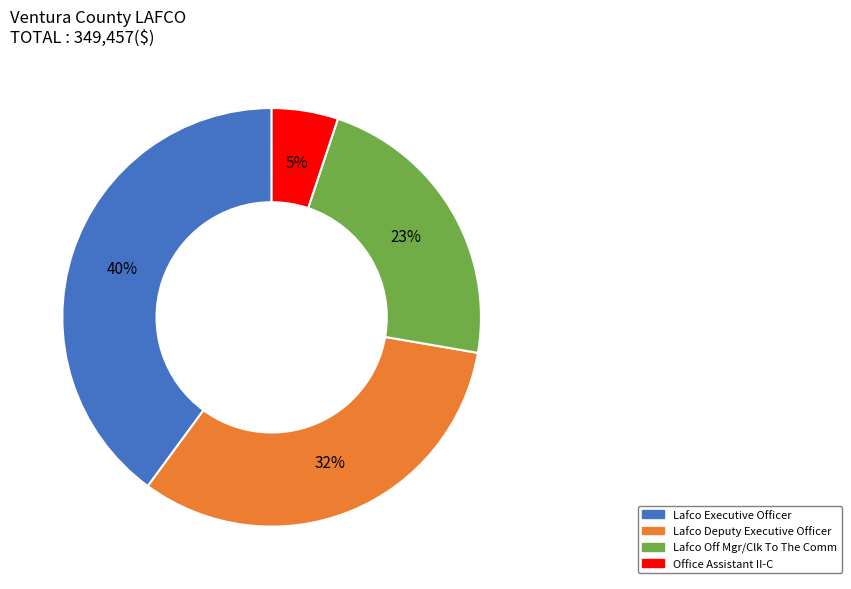

Count the number of slices in the pie.

4